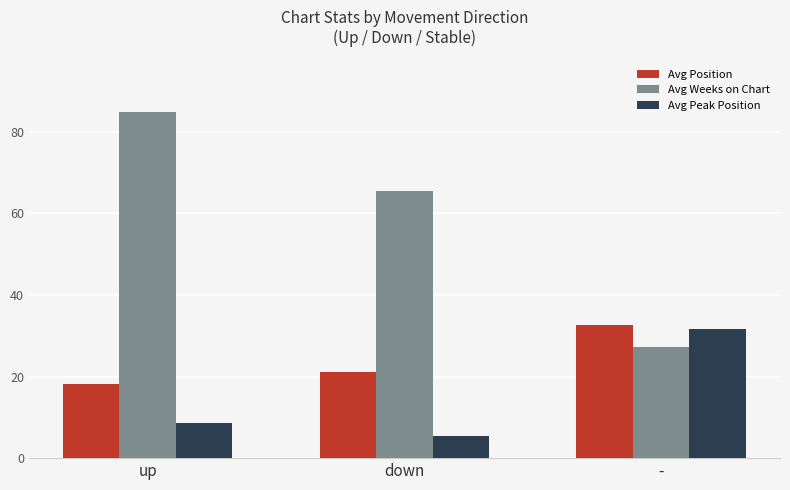

Is it true that Avg Position equals 32.7 at -?

True